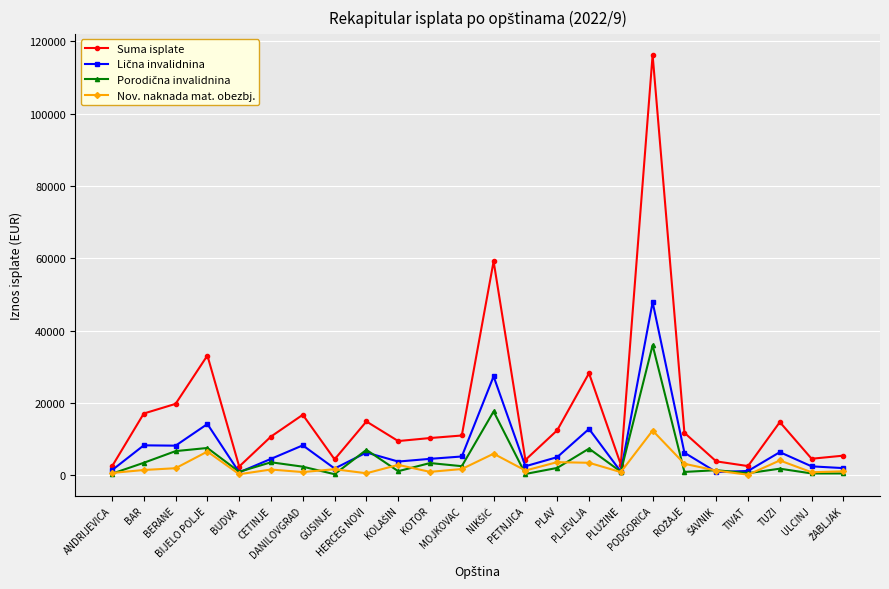

How many values in the Suma isplate series are below 10981?

12